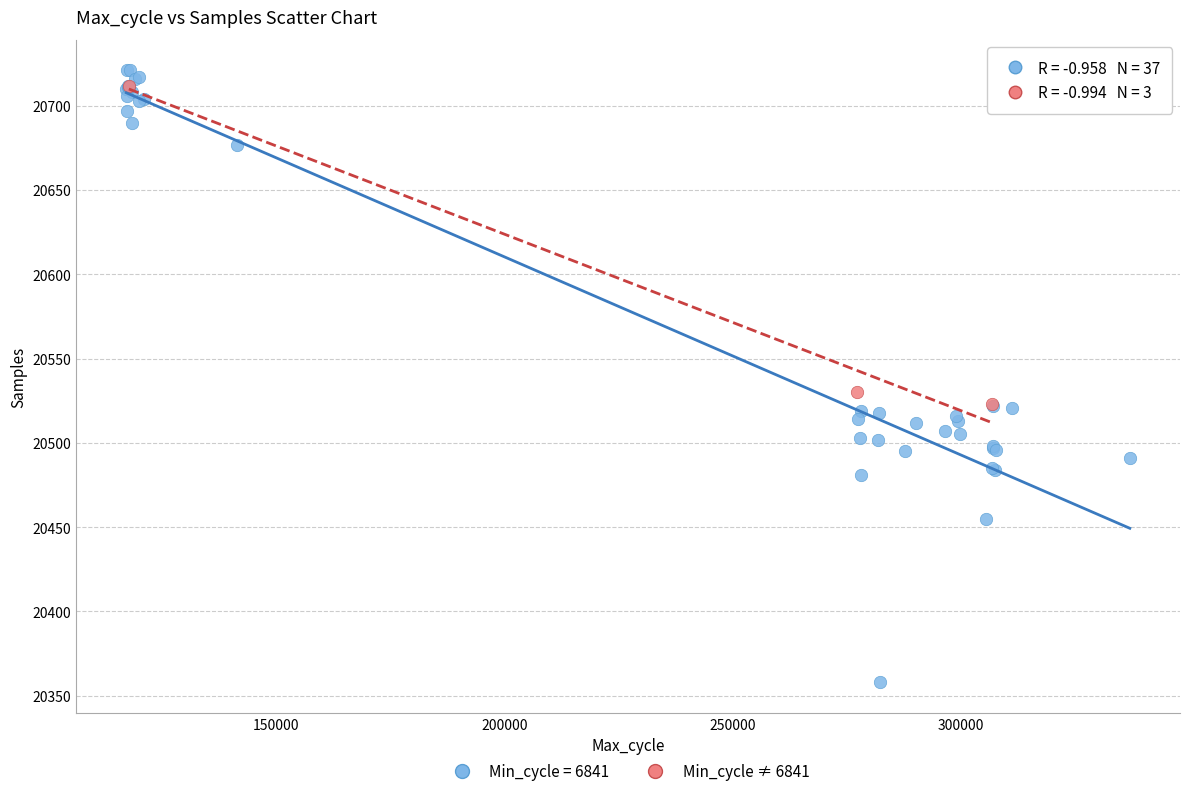

Which series has the widest spread of Y values?

Min_cycle = 6841